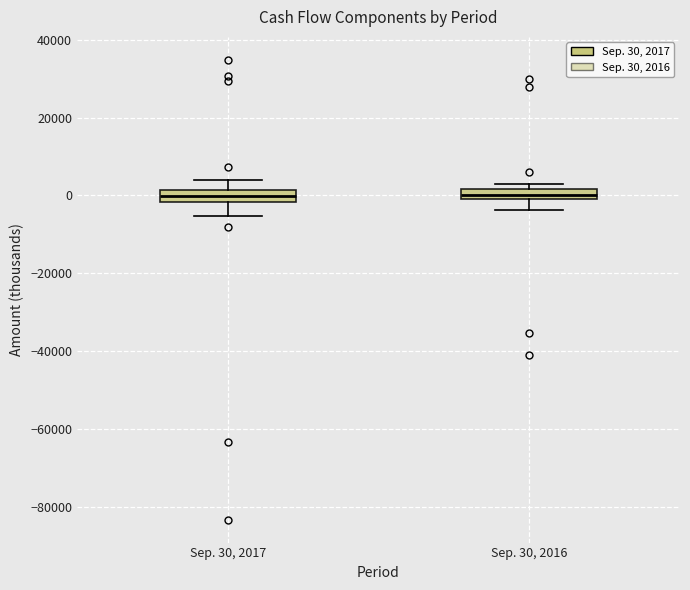

Where is the lower edge of the box for Sep. 30, 2016 on the y-axis? The values are not printed on the chart, so give them approximately, as read against the axis.

0